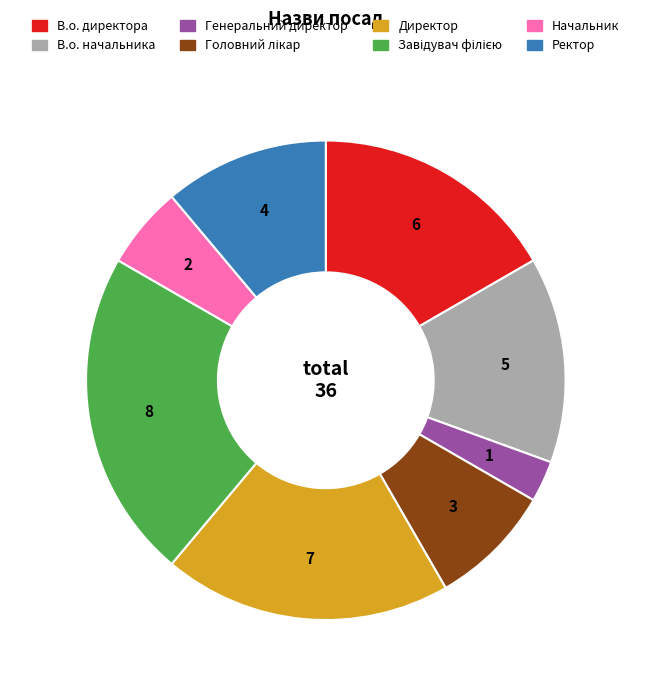

True or false: В.о. директора accounts for 17% of the total.

True